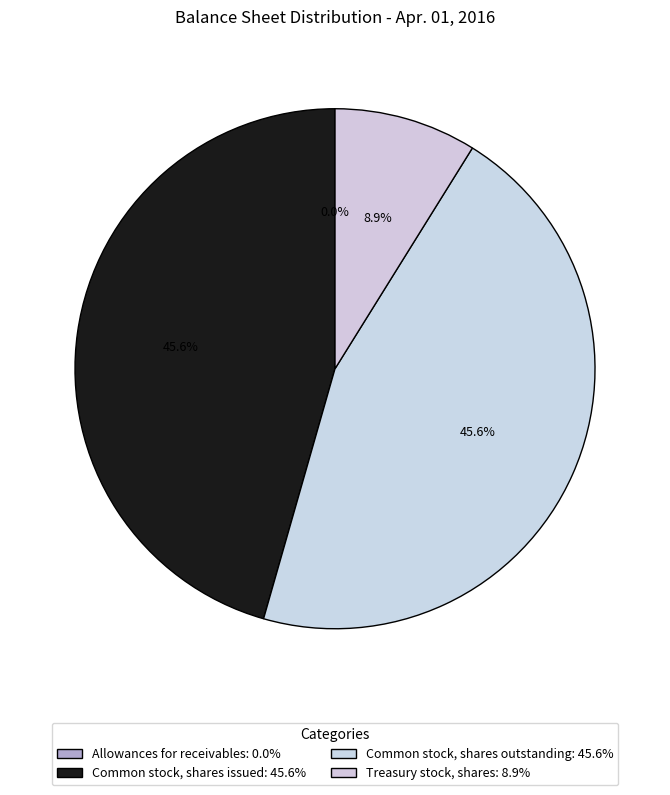

Is it true that Treasury stock, shares is 1% of the pie?

False